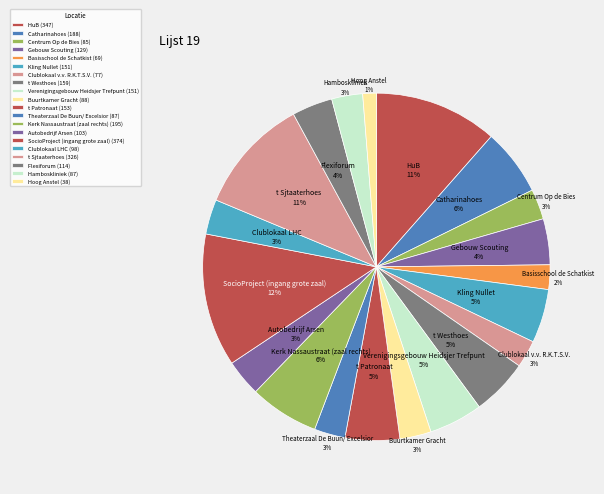

Which slice is the largest?

SocioProject (ingang grote zaal)